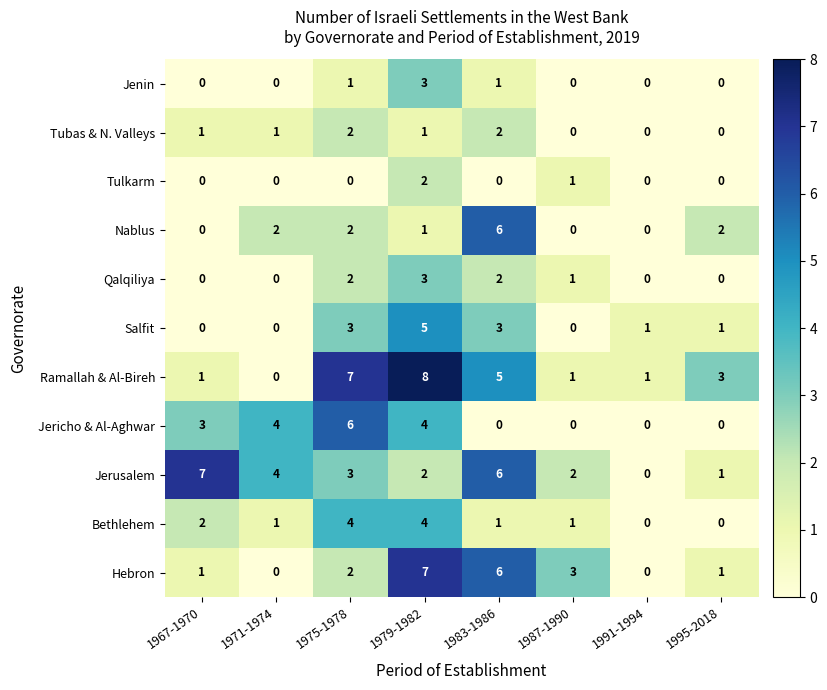

Is the value of Jenin at 1979-1982 greater than the value of Tulkarm at 1967-1970?

Yes